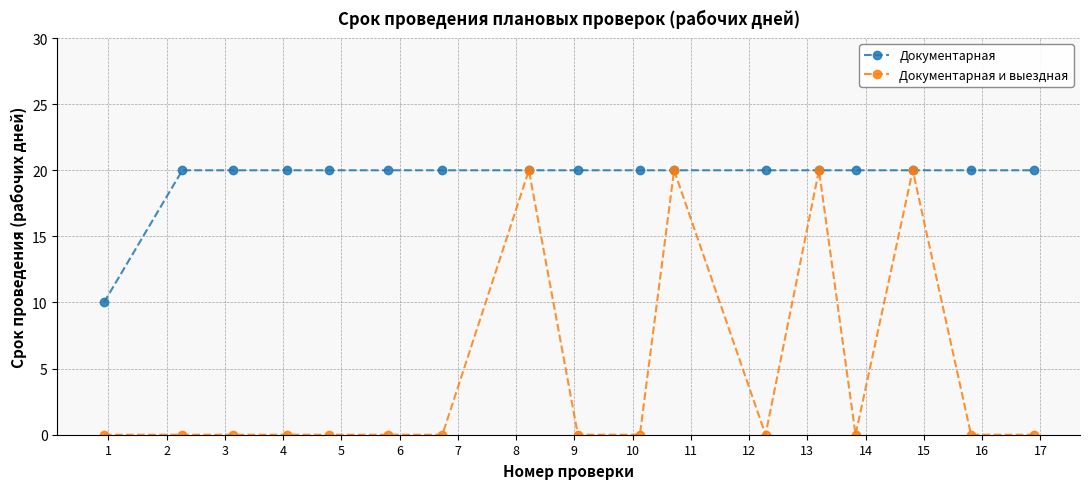

What is the greatest value displayed?

20